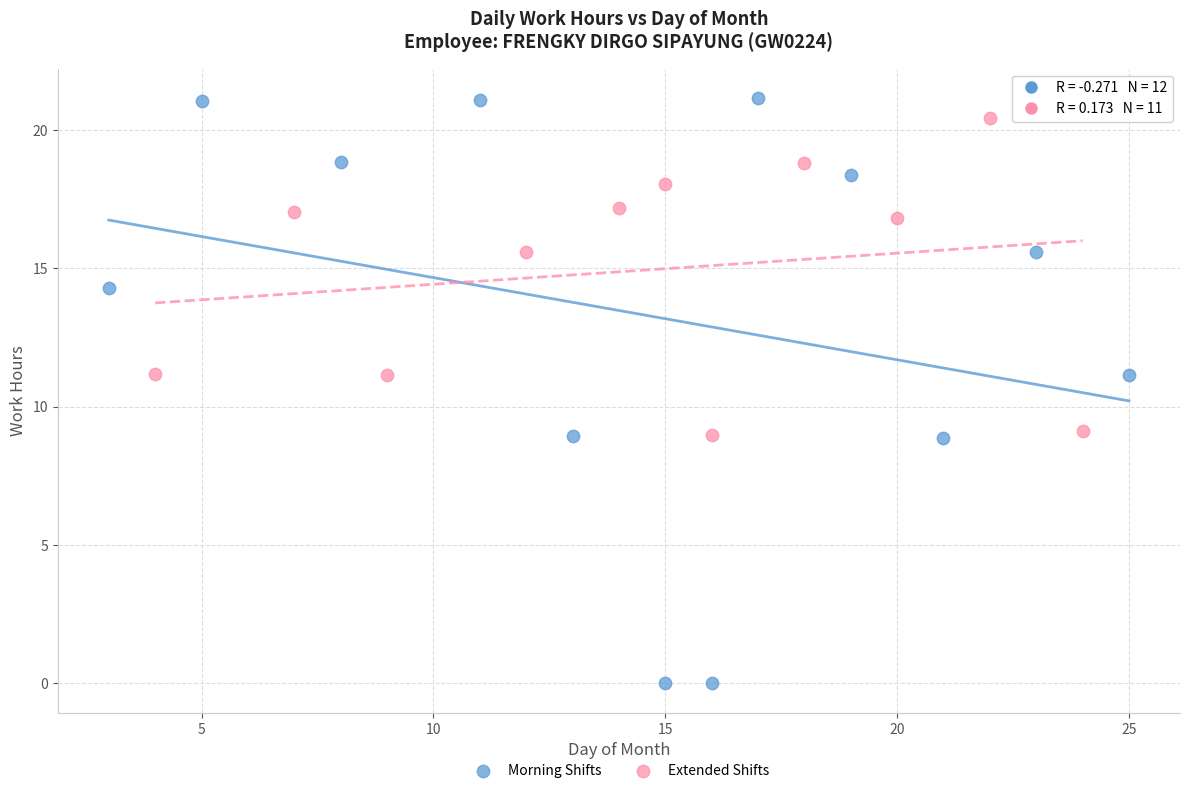

Which series has the largest Y range (max minus min)?

Morning Shifts